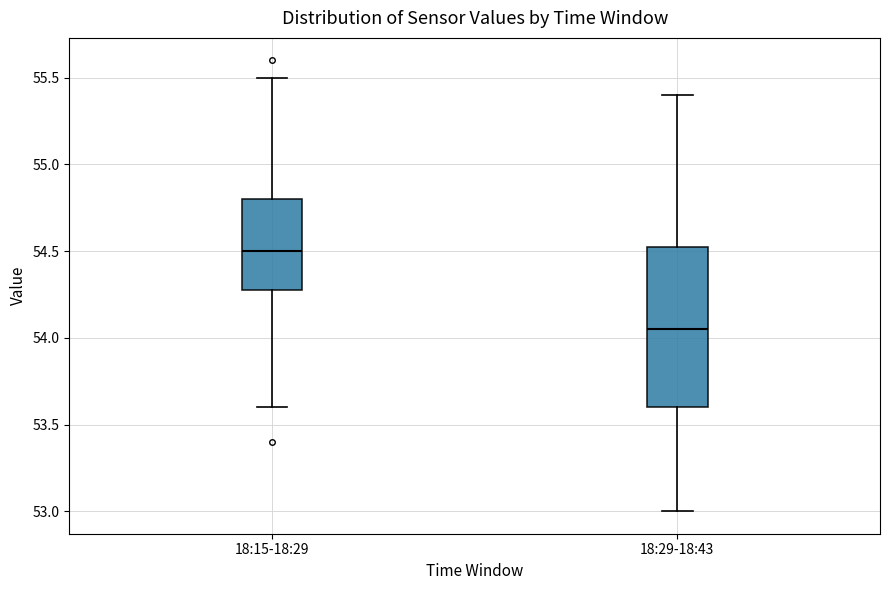

Reading left to right, transcribe this box plot: for each box, give where its median line is, the range the box spans, and where its two whiskers end, as read against the y-axis. The values are not printed on the chart, so give them approximately, as read against the axis.

18:15-18:29: median 54.50, box 54.30 to 54.80, whiskers 53.60 to 55.50
18:29-18:43: median 54.05, box 53.60 to 54.55, whiskers 53.00 to 55.40